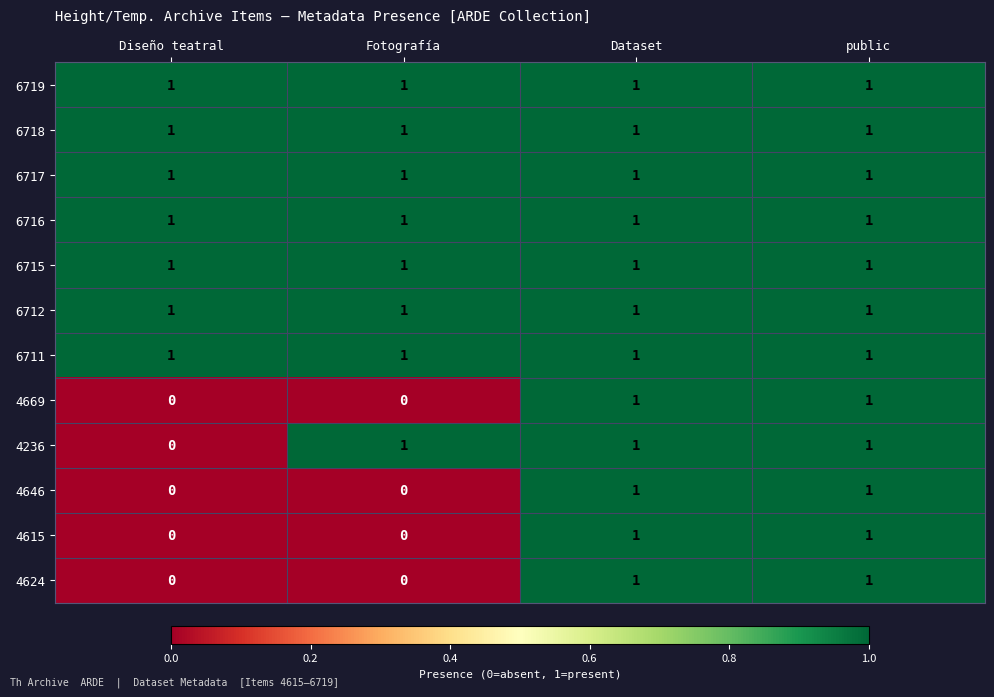

Is it true that 6712 equals 1 at Fotografía?

True